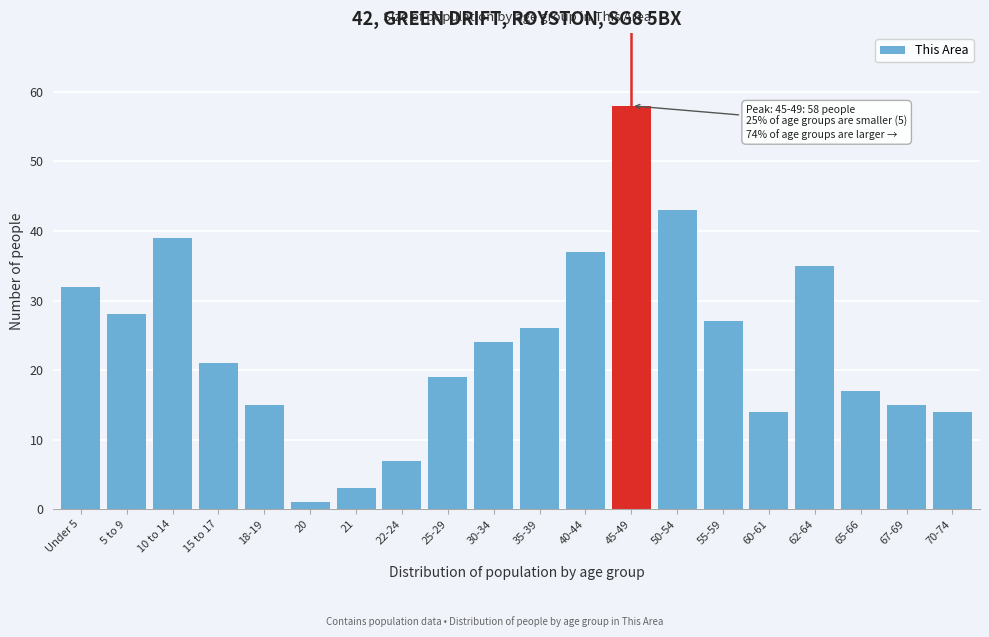

Reading right to left, what are all the values shown in this chart?

70-74=14	67-69=15	65-66=17	62-64=35	60-61=14	55-59=27	50-54=43	45-49=58	40-44=37	35-39=26	30-34=24	25-29=19	22-24=7	21=3	20=1	18-19=15	15 to 17=21	10 to 14=39	5 to 9=28	Under 5=32